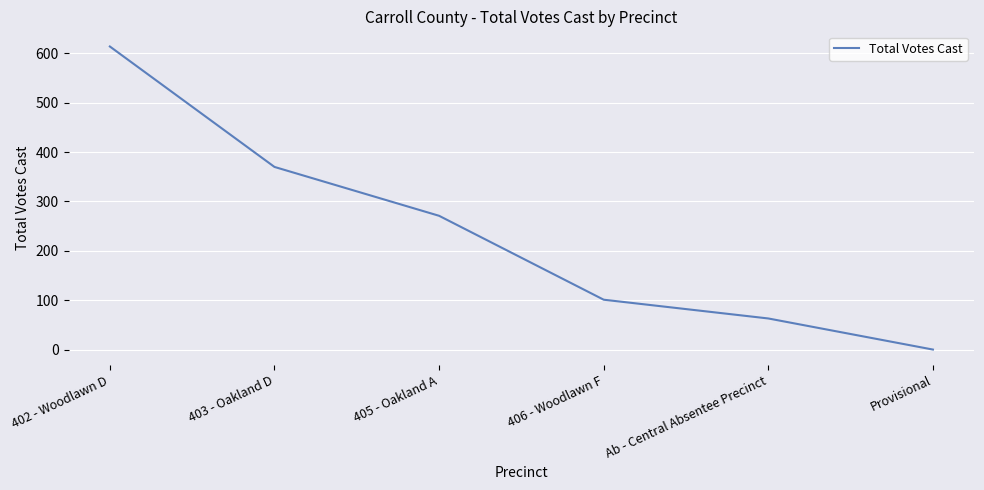

Reading right to left, transcribe all the data shown in this chart.

0	63	101	271	370	614